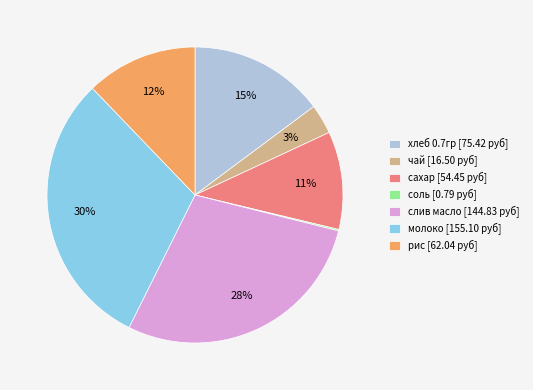

Does чай account for over 50% of the chart?

No